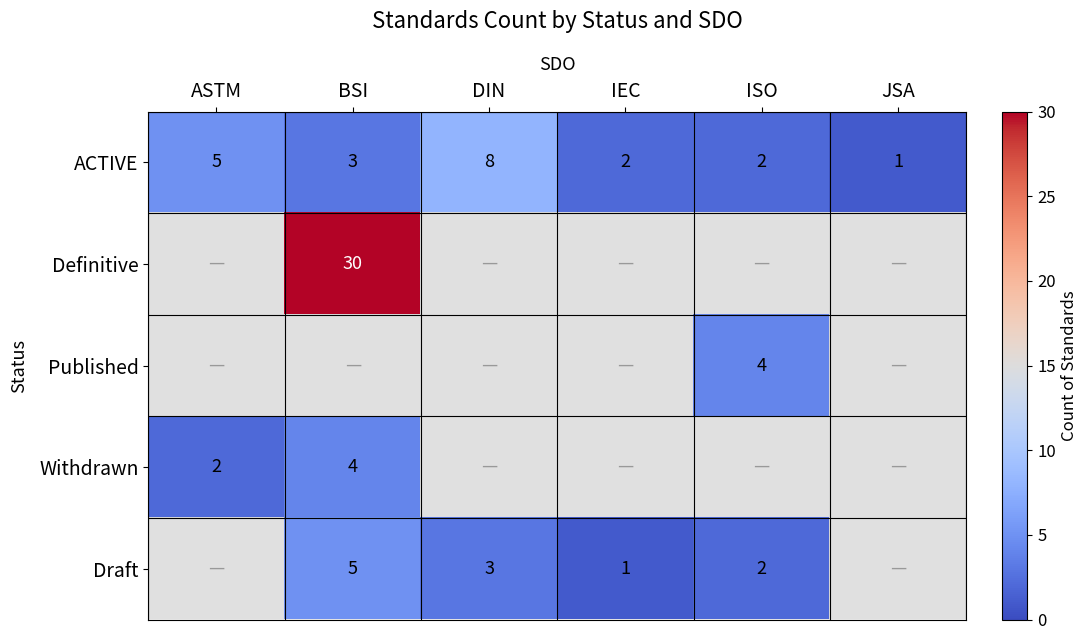

Is it true that Definitive equals 49 at BSI?

False